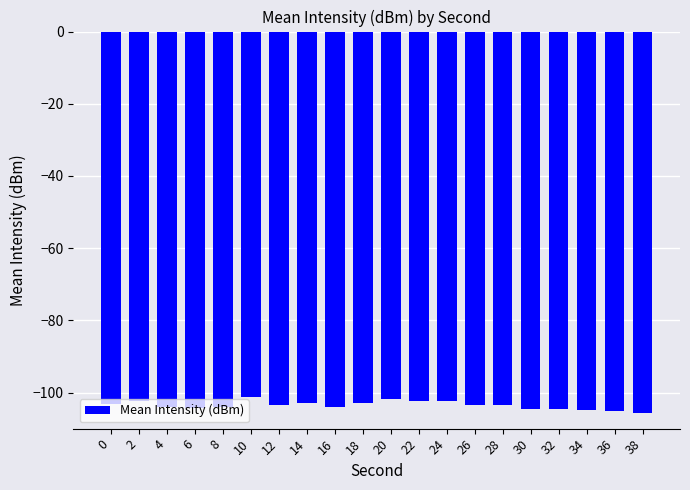

The chart shows a value of -67.7 at 20. True or false?

False